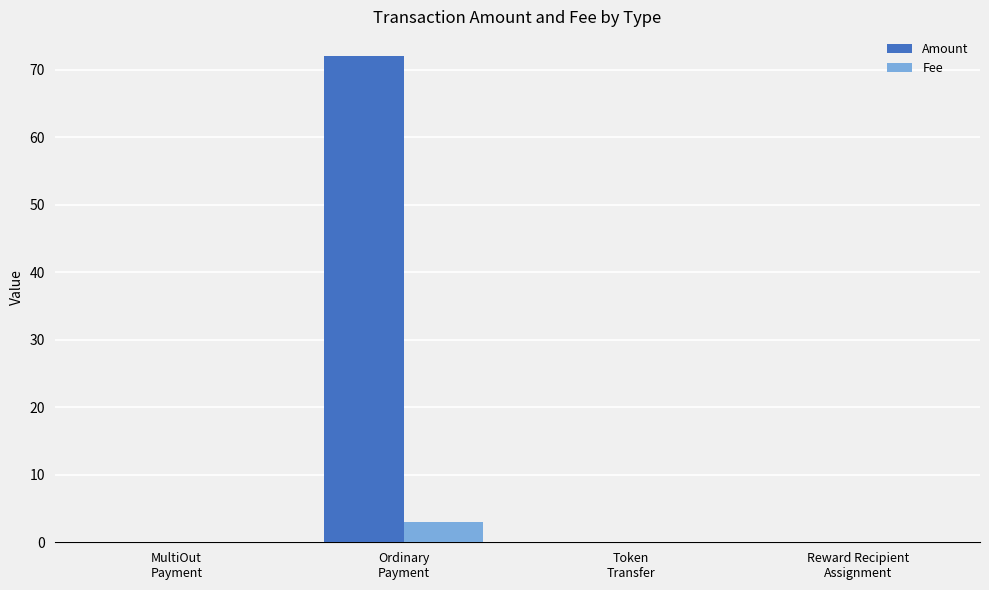

Are the bars horizontal?

No